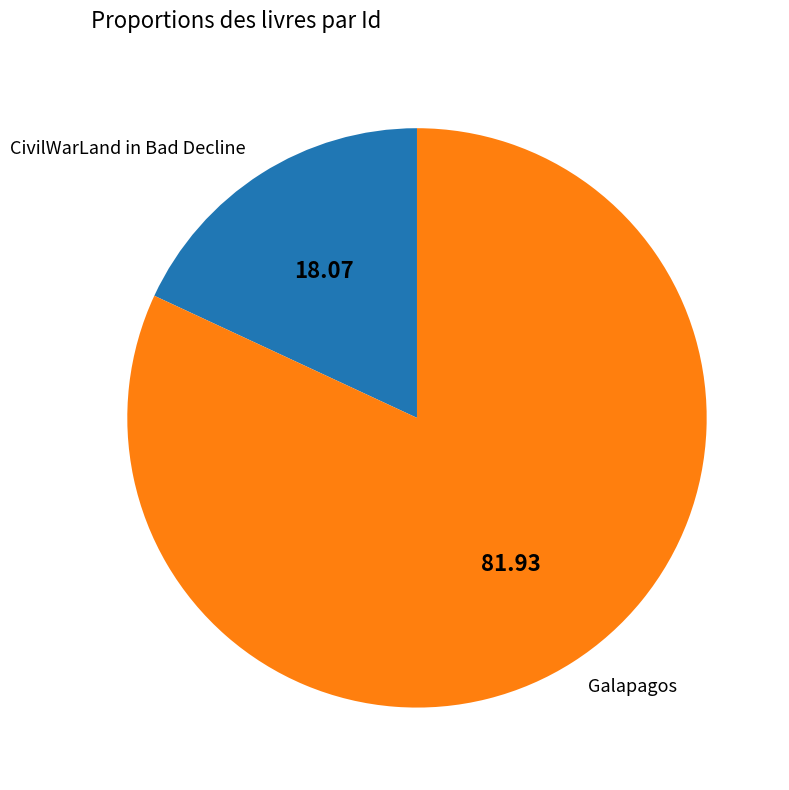

Is the sum of Galapagos and CivilWarLand in Bad Decline greater than half?

Yes